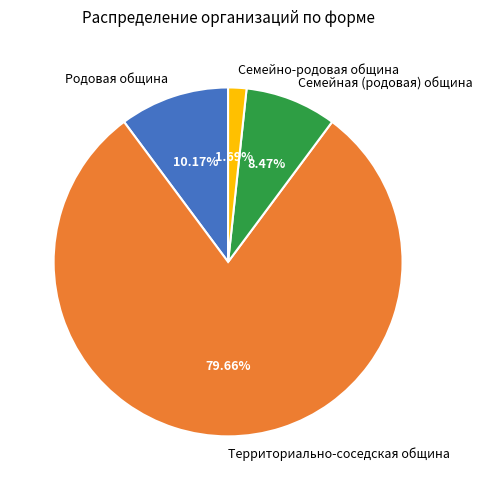

What percentage is the Родовая община slice, to the nearest percent?

10%